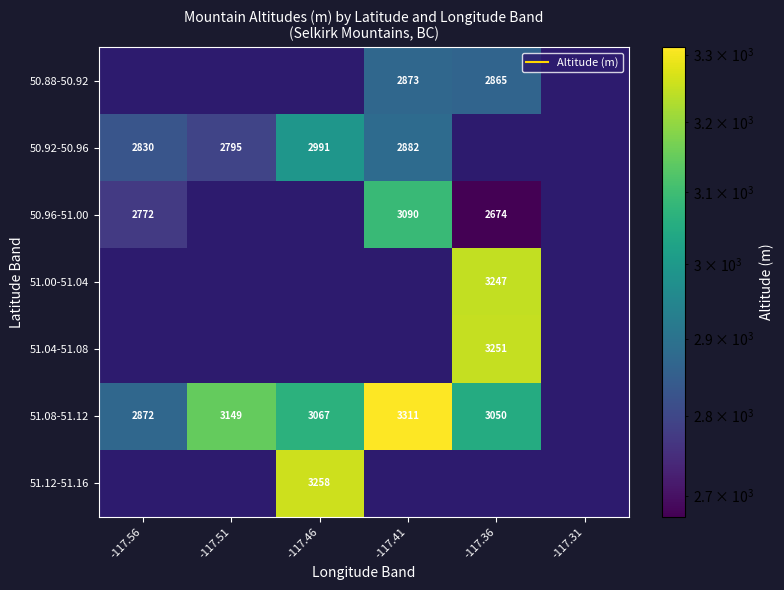

How many values in the 51.08-51.12 series exceed 3149?

1